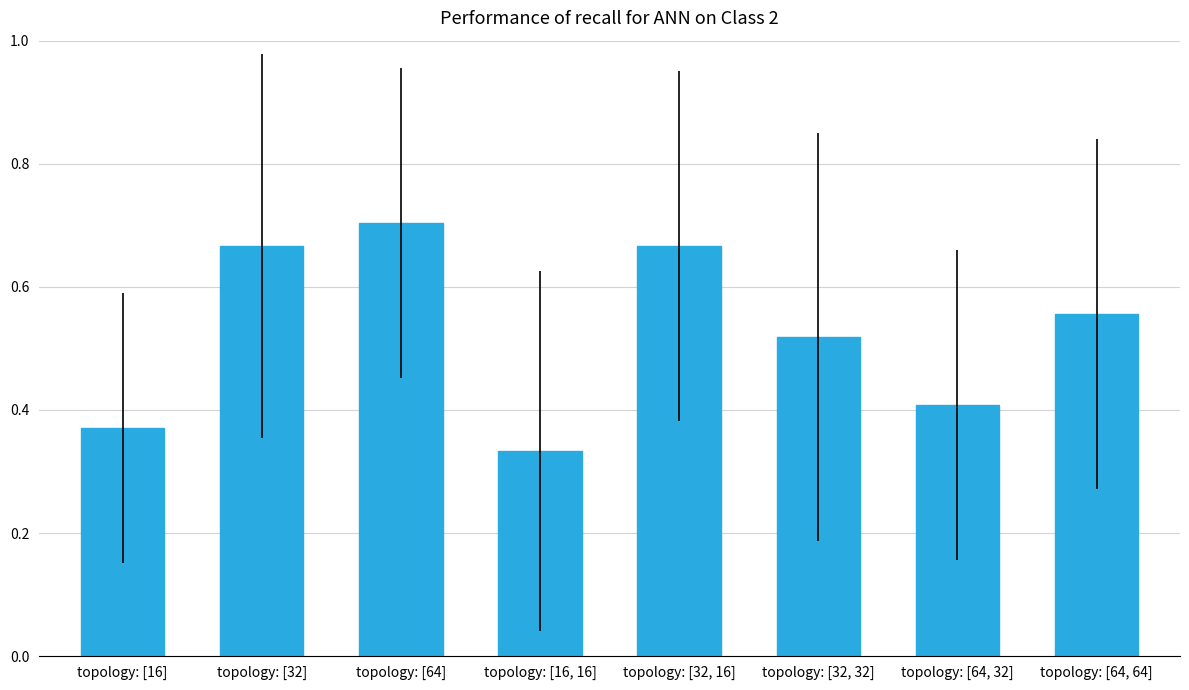

What is the label of the 4th bar from the right?

topology: [32, 16]